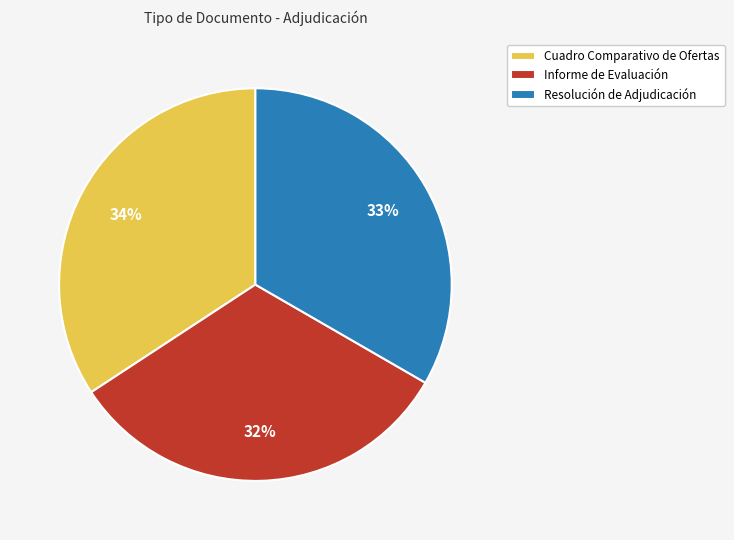

Which category has the smallest portion of the pie?

Informe de Evaluación